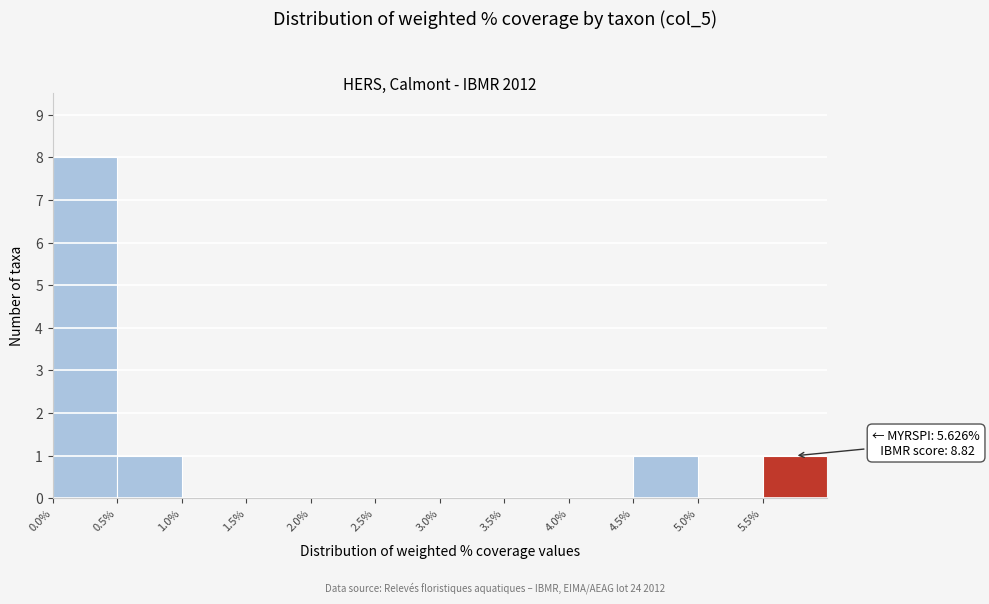

Which range on the x-axis has the tallest bar?

0.0 to 0.5